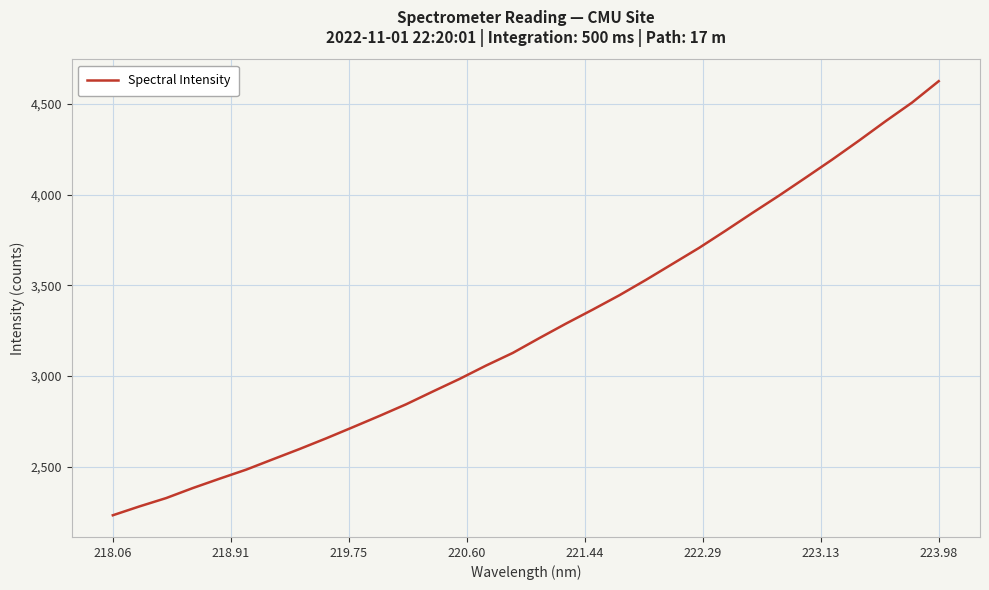

True or false: there are more than 2 points higher than both neighbors.

False